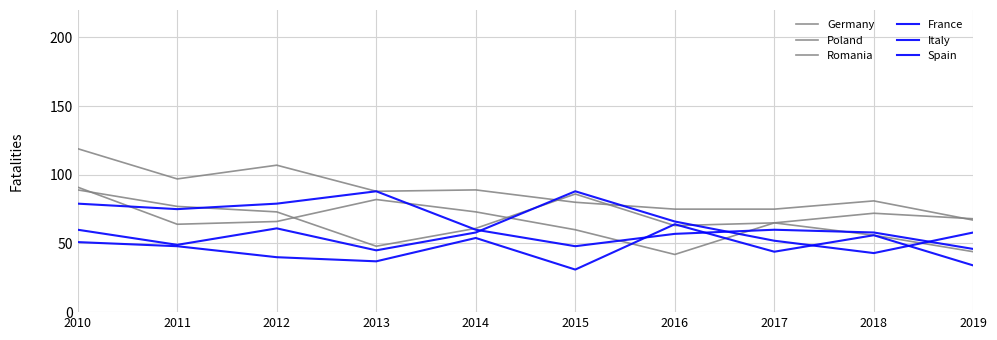

Where do France and Italy first cross each other?

2014 and 2015